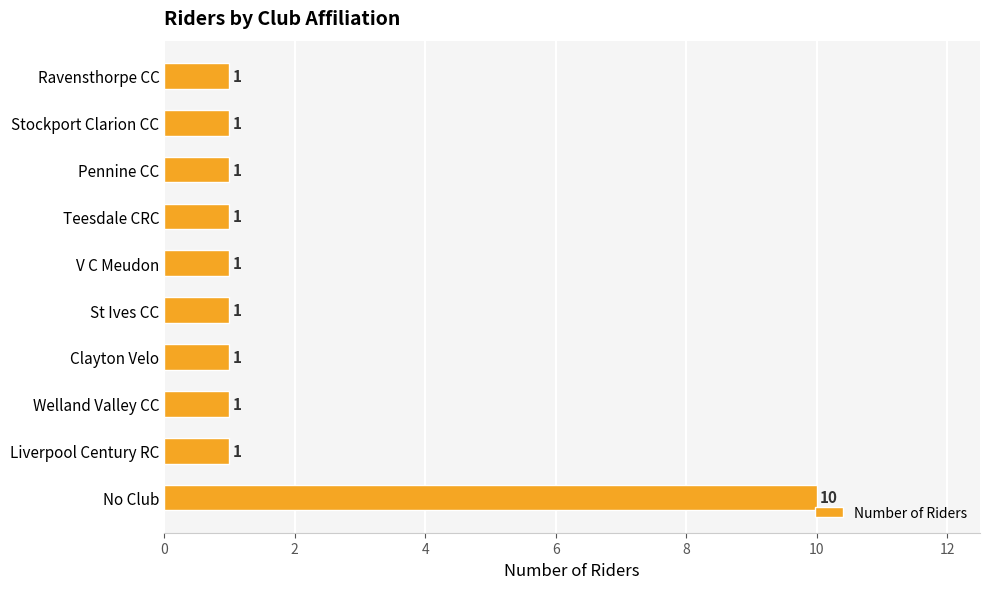

Reading top to bottom, transcribe all the data shown in this chart.

Ravensthorpe CC=1	Stockport Clarion CC=1	Pennine CC=1	Teesdale CRC=1	V C Meudon=1	St Ives CC=1	Clayton Velo=1	Welland Valley CC=1	Liverpool Century RC=1	No Club=10